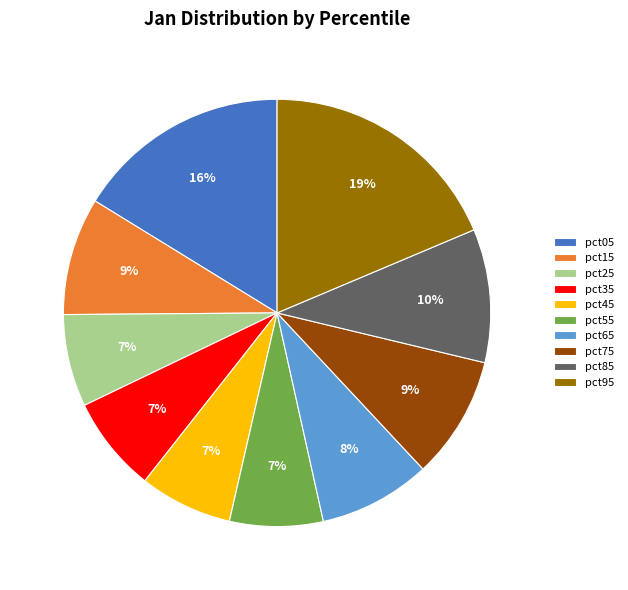

To the nearest percent, what percentage of the pie is pct75?

9%